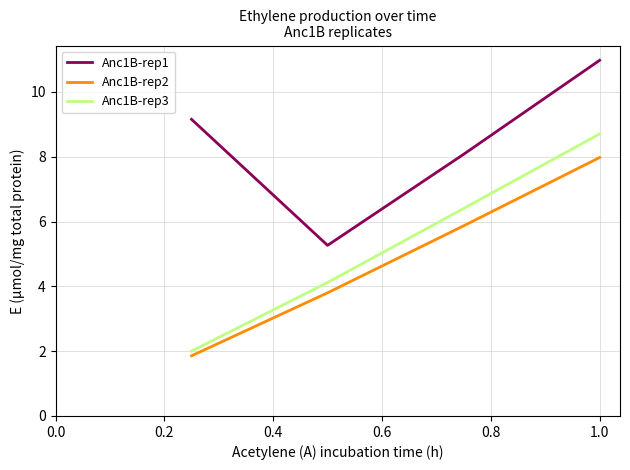

What is the maximum value shown in the chart?

11.0